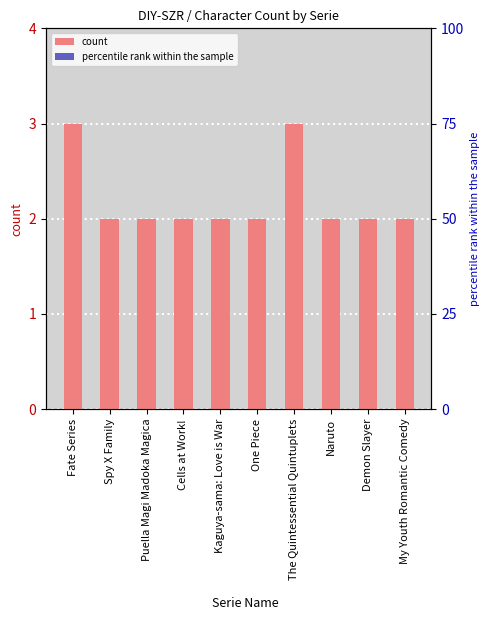

How many values are between 2 and 3?

10